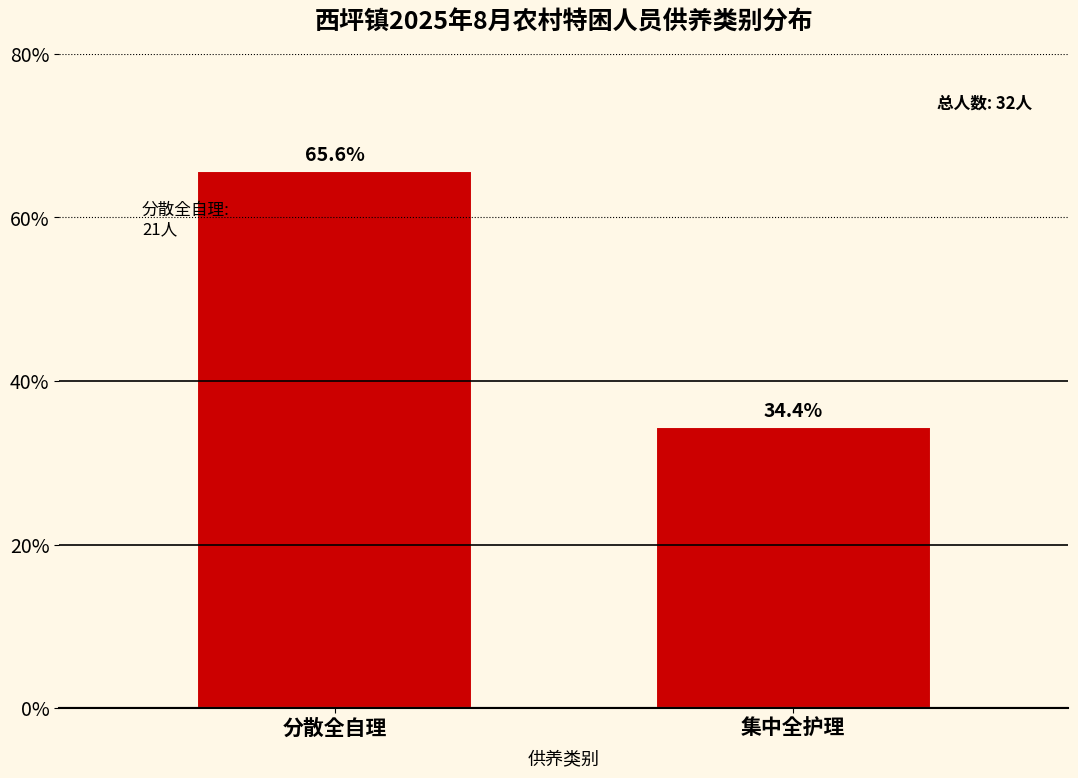

Reading left to right, list all the values displayed in this chart.

分散全自理=65.6	集中全护理=34.4